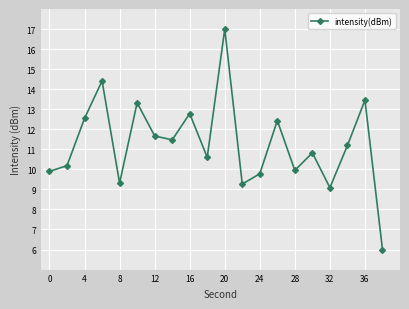

What is the smallest value displayed?

6.0